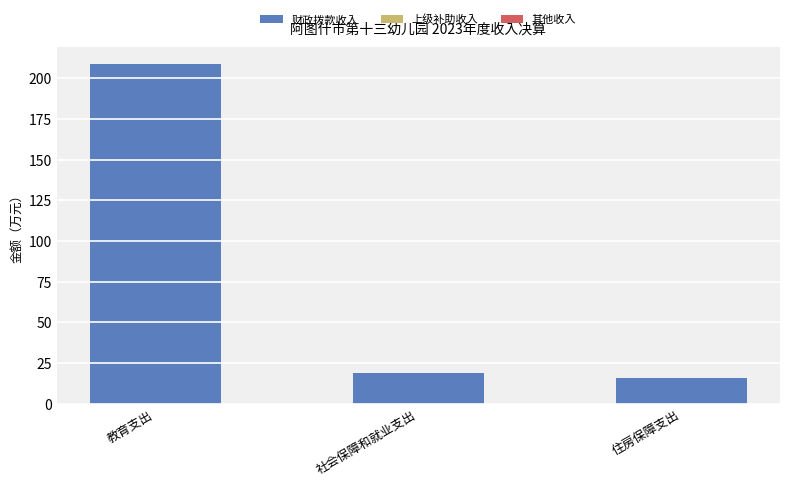

At which label is 财政拨款收入 closest to 112?

社会保障和就业支出